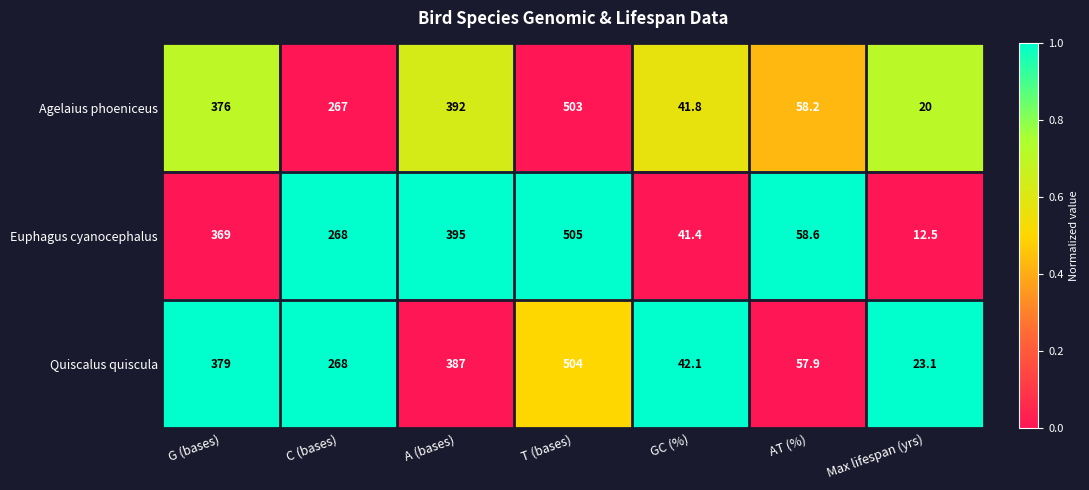

What is the total value across all series at Max lifespan (yrs)?

55.6